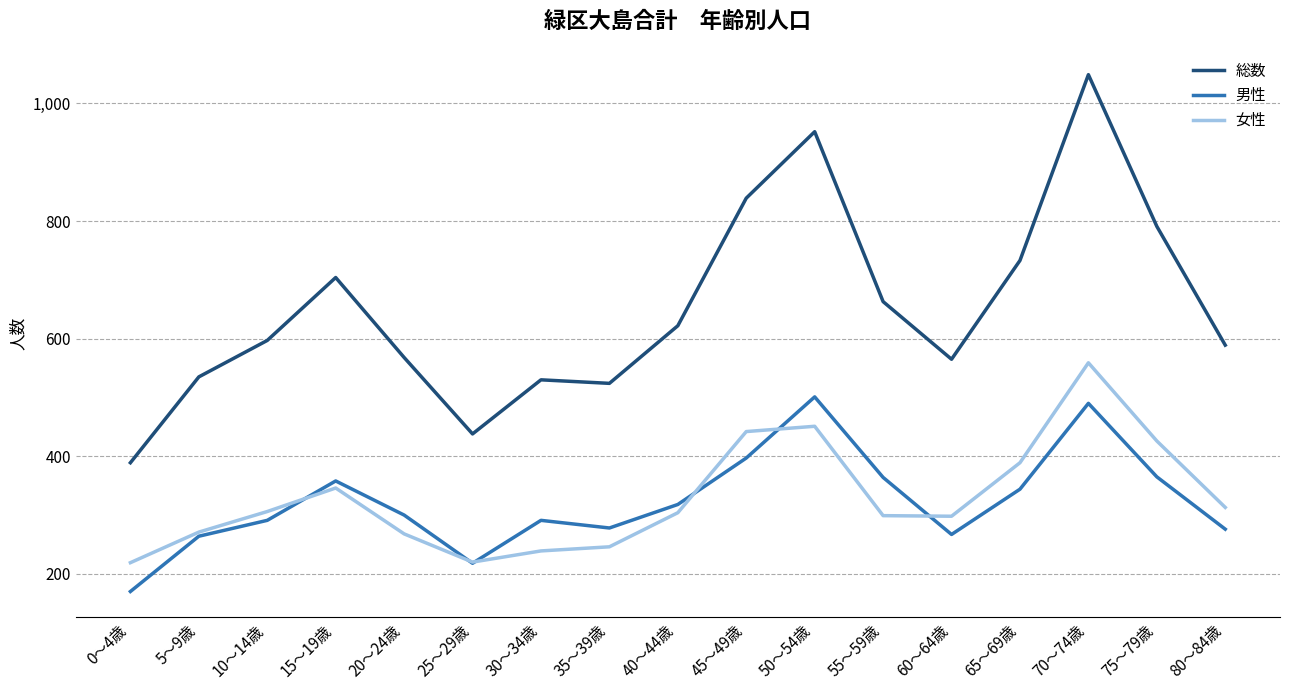

What is the highest value of the 女性 series?

559